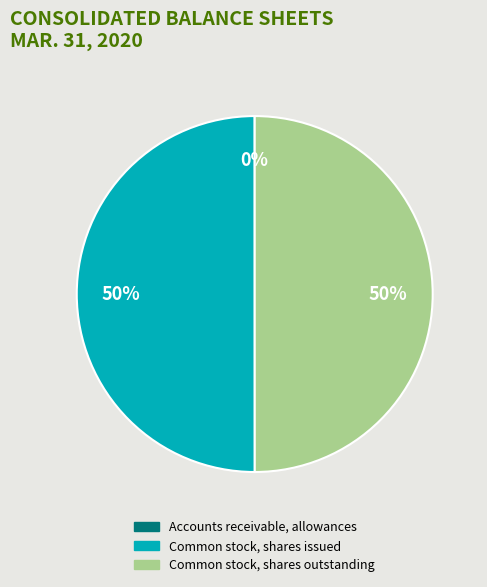

To the nearest percent, what is the average slice percentage?

33%